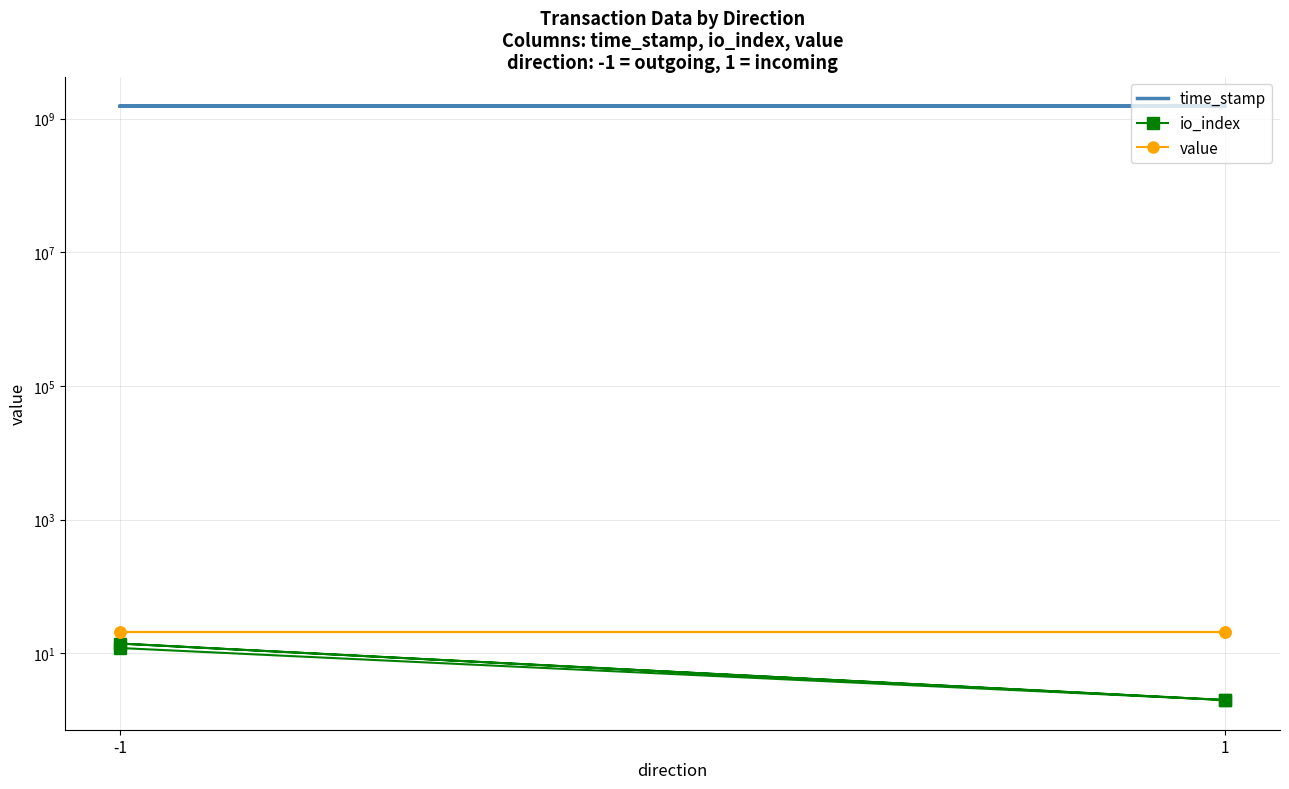

What is the difference between the second highest and minimum values in the io_index series?

10.0